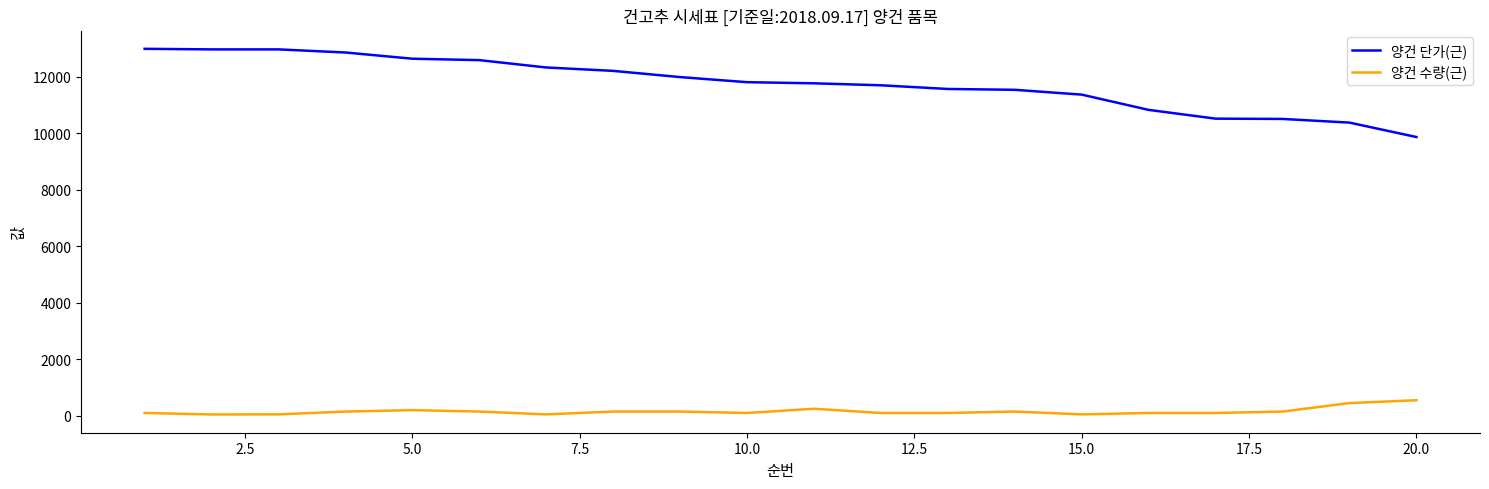

True or false: 양건 수량(근) has more than 1 interior local peaks.

True